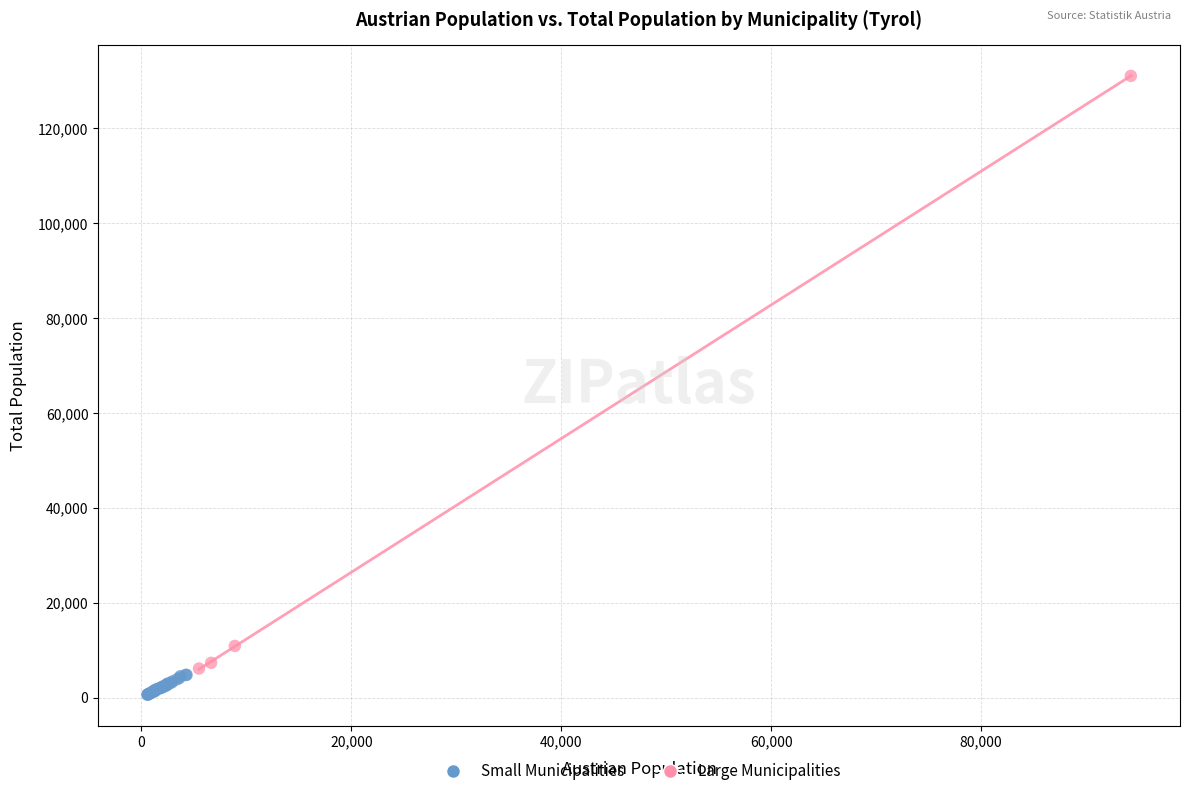

Which series reaches the minimum Y coordinate?

Small Municipalities